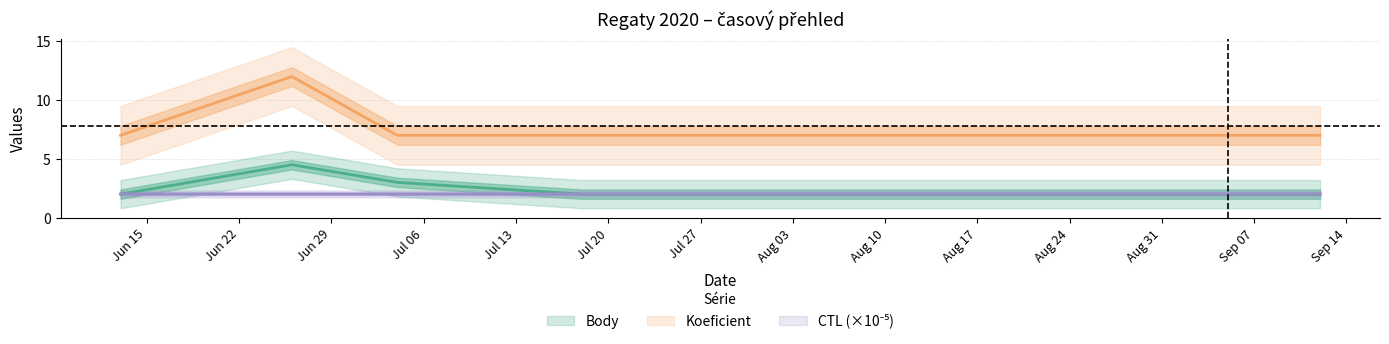

The value of Body at 2020-09-12 is 2.0. True or false?

True